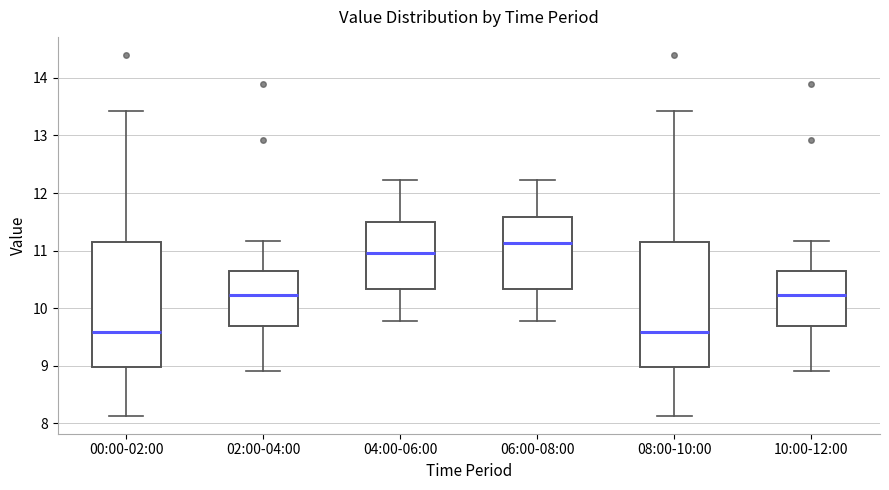

Reading left to right, transcribe this box plot: for each box, give where its median line is, the range the box spans, and where its two whiskers end, as read against the y-axis. The values are not printed on the chart, so give them approximately, as read against the axis.

00:00-02:00: median 9.6, box 9.0 to 11.1, whiskers 8.1 to 13.4
02:00-04:00: median 10.2, box 9.7 to 10.7, whiskers 8.9 to 11.2
04:00-06:00: median 11.0, box 10.3 to 11.5, whiskers 9.8 to 12.2
06:00-08:00: median 11.1, box 10.3 to 11.6, whiskers 9.8 to 12.2
08:00-10:00: median 9.6, box 9.0 to 11.1, whiskers 8.1 to 13.4
10:00-12:00: median 10.2, box 9.7 to 10.7, whiskers 8.9 to 11.2